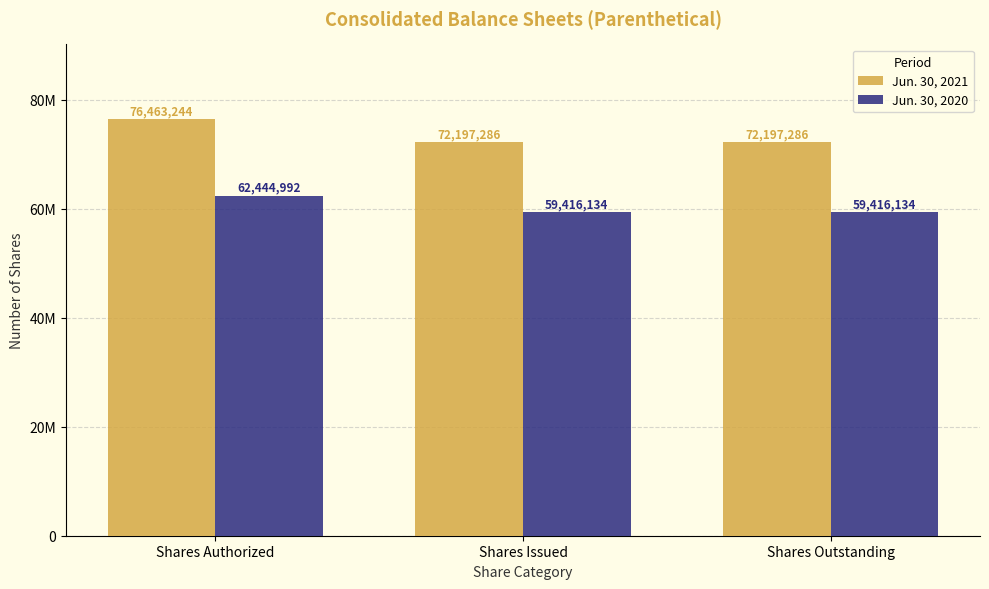

True or false: Jun. 30, 2021 has a value of 72197286 at Shares Outstanding.

True